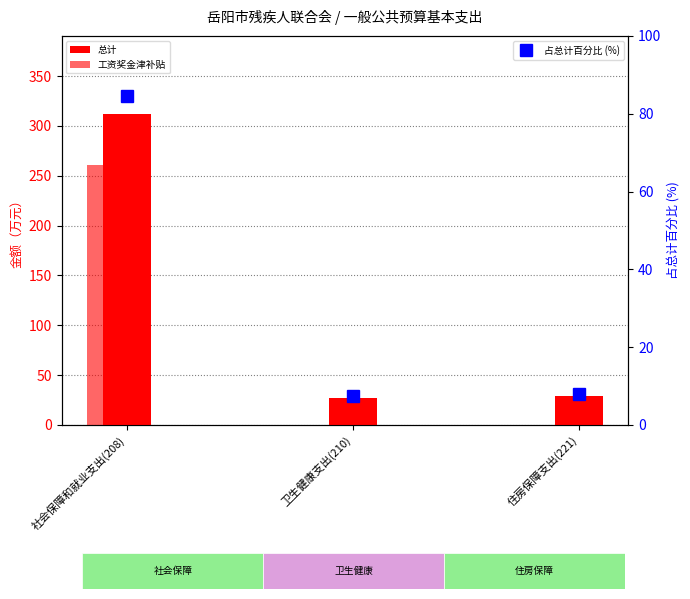

What is the sum of the 总计 values at 卫生健康支出(210) and 社会保障和就业支出(208)?

339.6